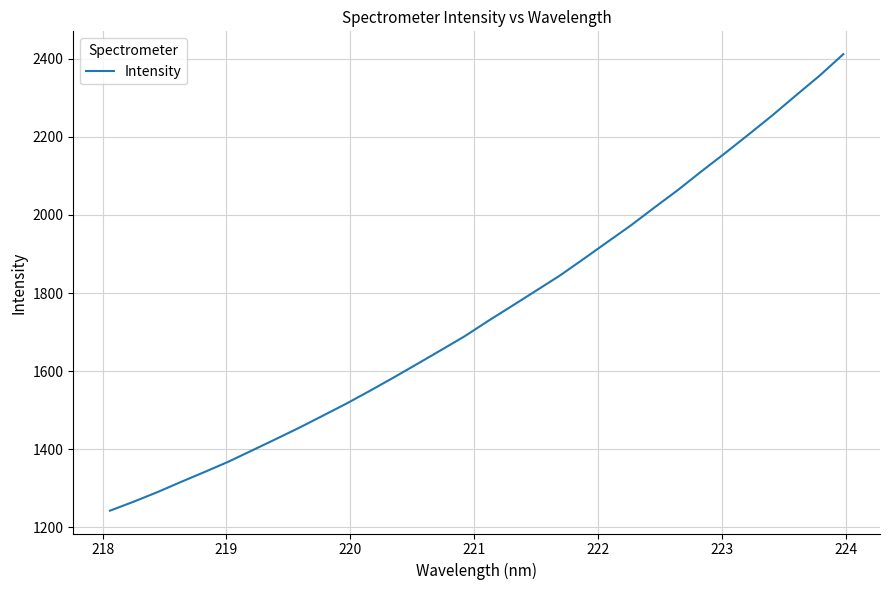

True or false: there are more than 2 points higher than both neighbors.

False